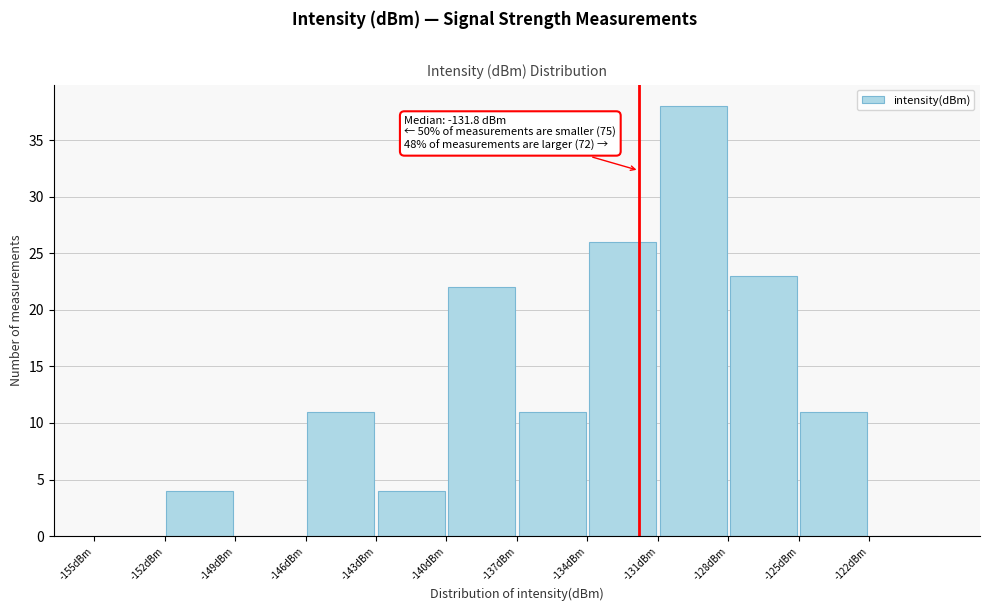

Which range on the x-axis has the tallest bar?

-131 to -128